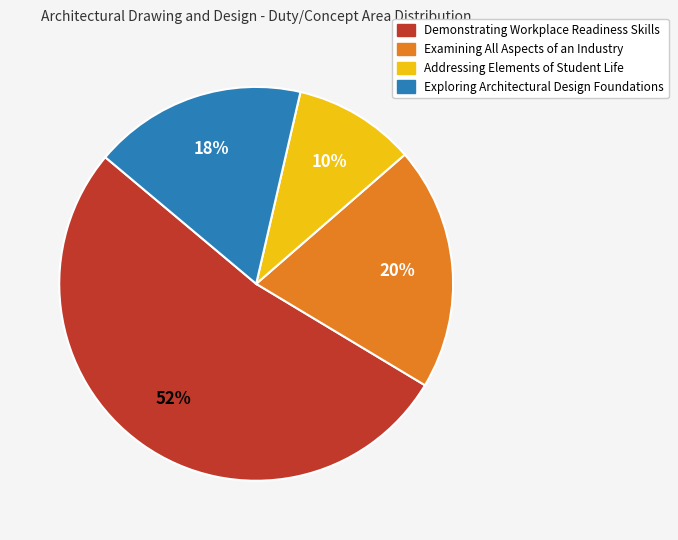

True or false: Exploring Architectural Design Foundations accounts for 6% of the total.

False